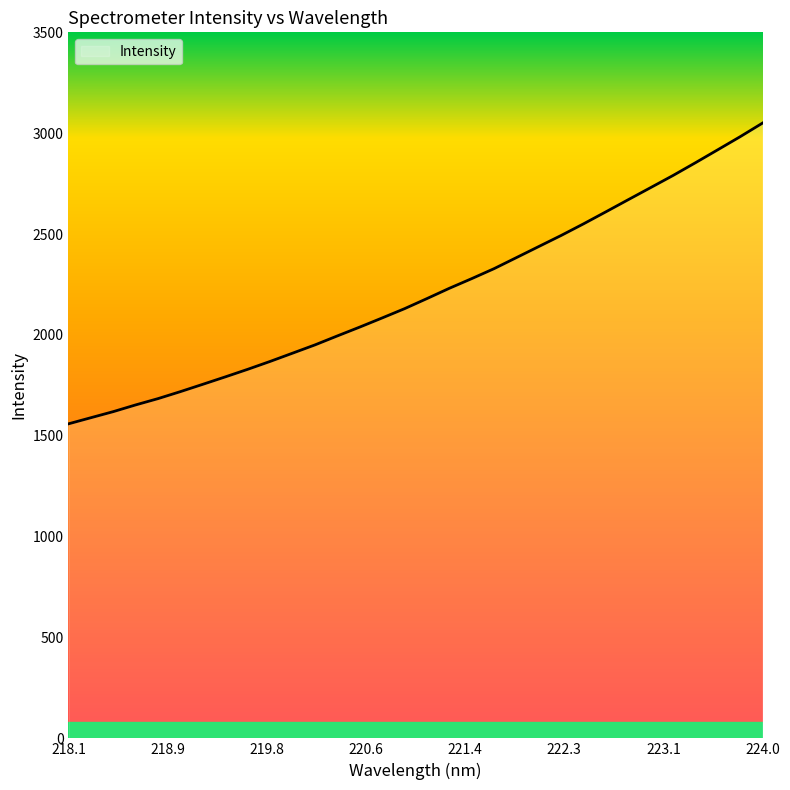

What is the maximum value shown in the chart?

3050.5